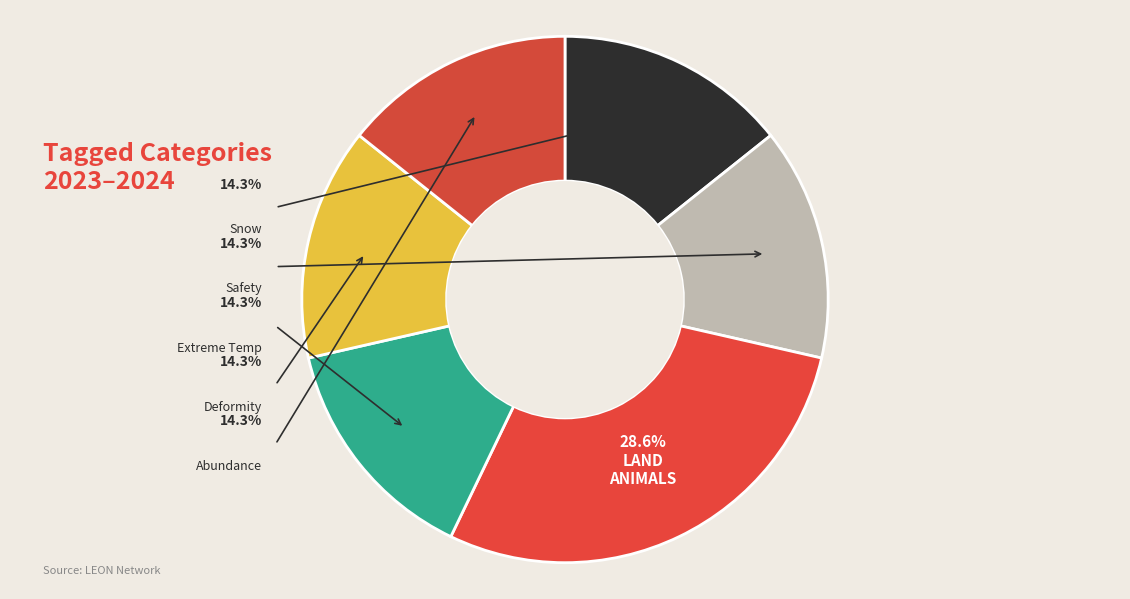

Rank the categories by value from highest to lowest.

LAND_ANIMALS, SNOW, SAFETY, EXTREME_TEMP, DEFORMITY, ABUNDANCE